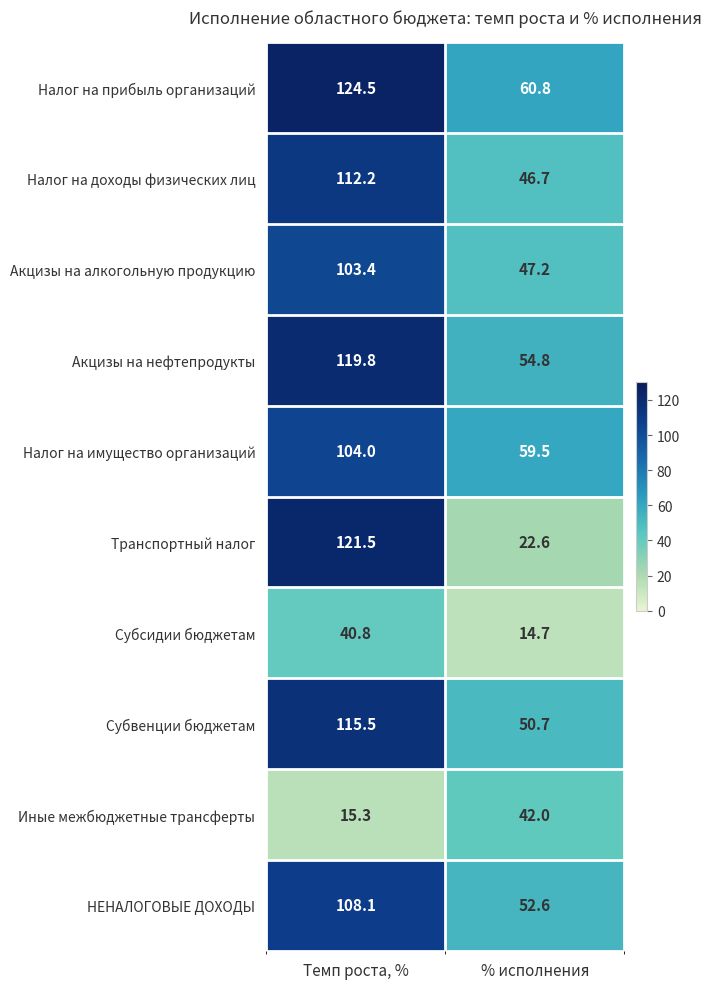

What is the total value across all series at Темп роста, %?

965.1